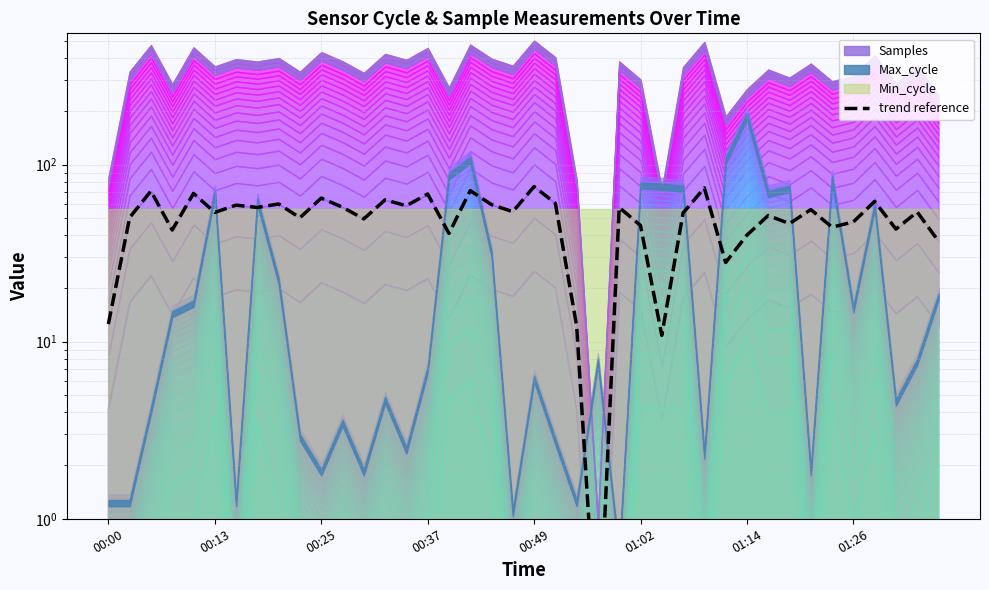

Rank the categories by value from highest to lowest.

20, 28, 17, 00:25, 00:49, 15, 10, 13, 36, 21, 8, 18, 01:14, 14, 11, 24, 01:26, 33, 19, 38, 01:02, 27, 31, 00:13, 9, 12, 35, 32, 25, 34, 37, 00:37, 16, 30, 39, 29, 00:00, 22, 26, 23